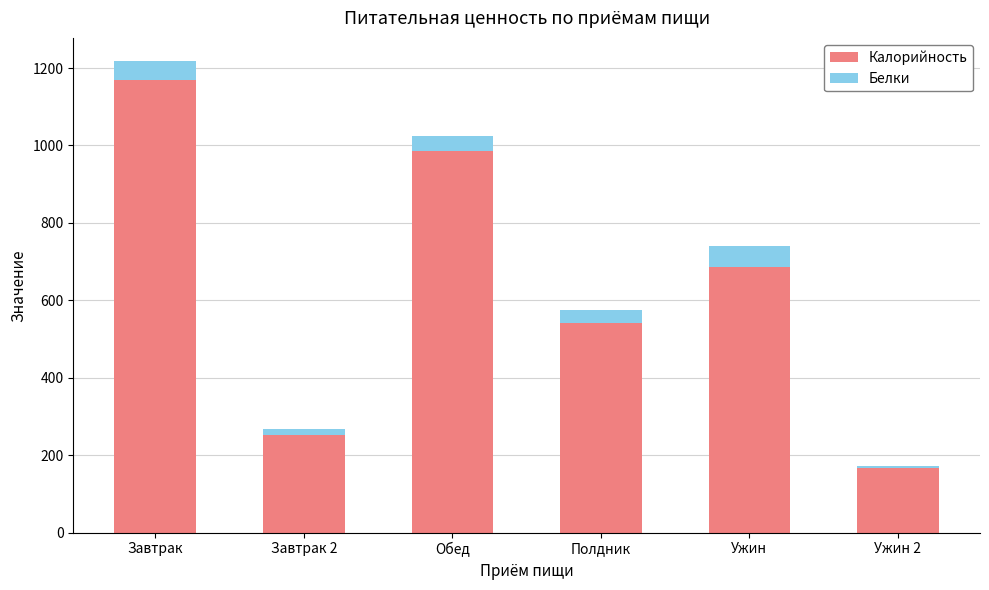

Reading right to left, what are the values for Калорийность?

167	687	542	986	253	1168